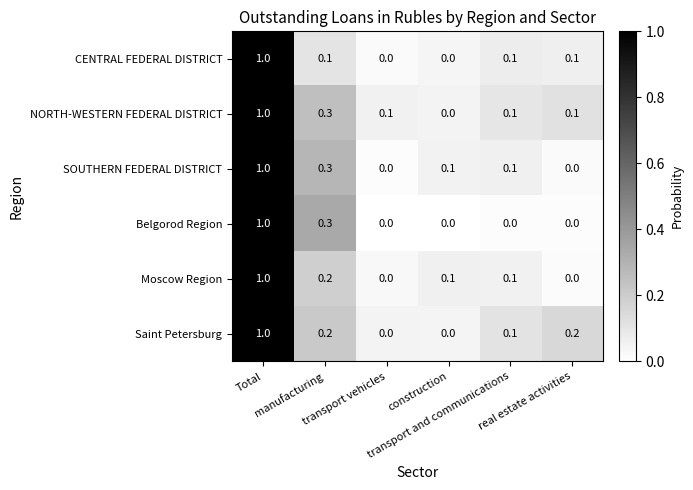

Which series has the largest total across all categories?

NORTH-WESTERN FEDERAL DISTRICT